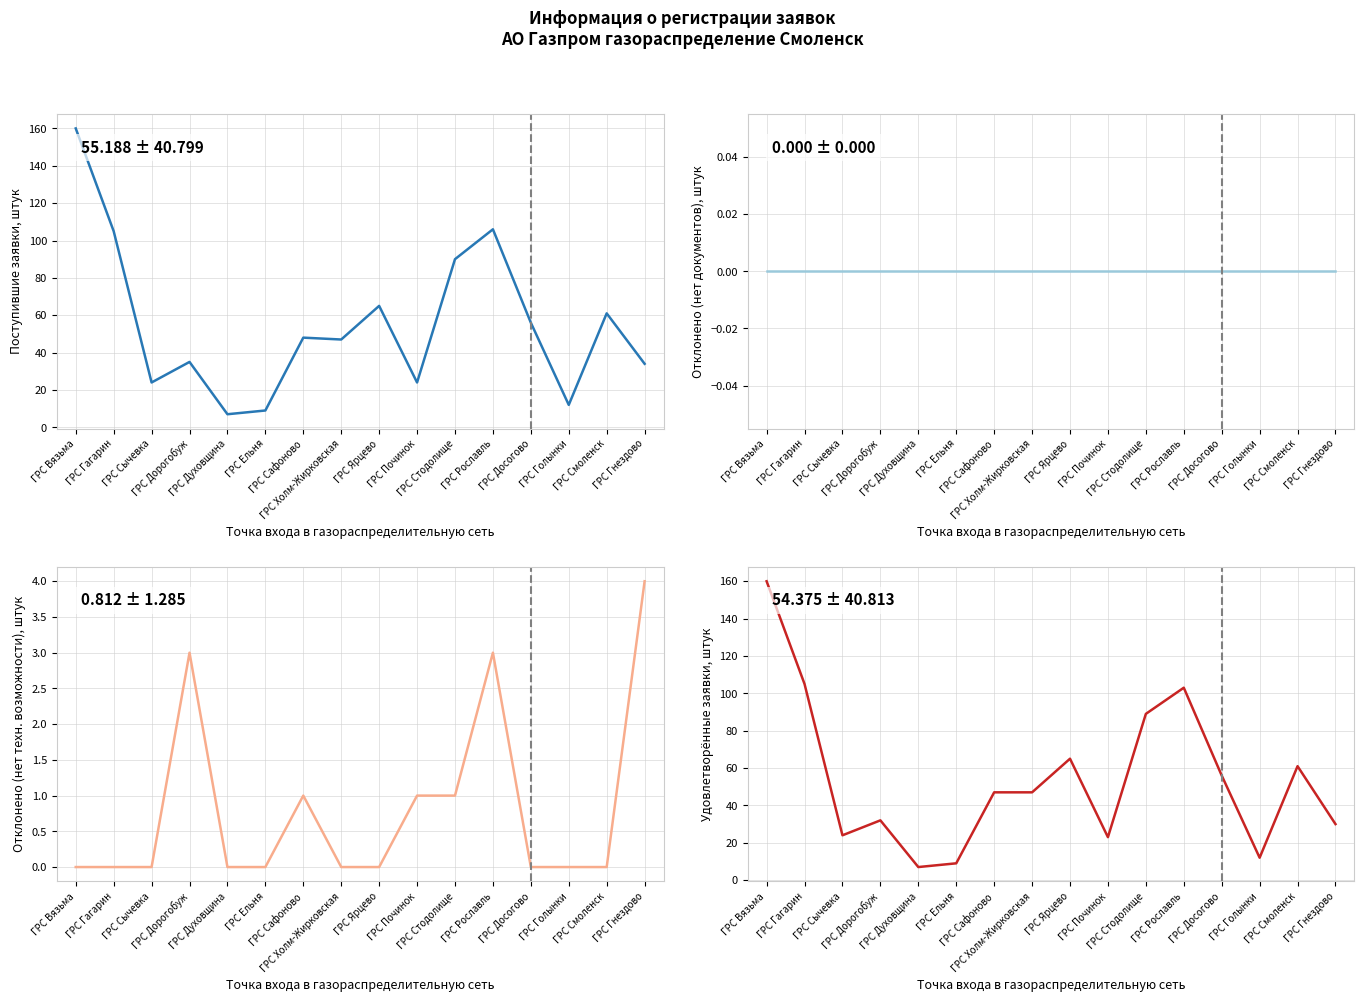

At which label does Количество поступивших заявок reach its peak?

ГРС Вязьма